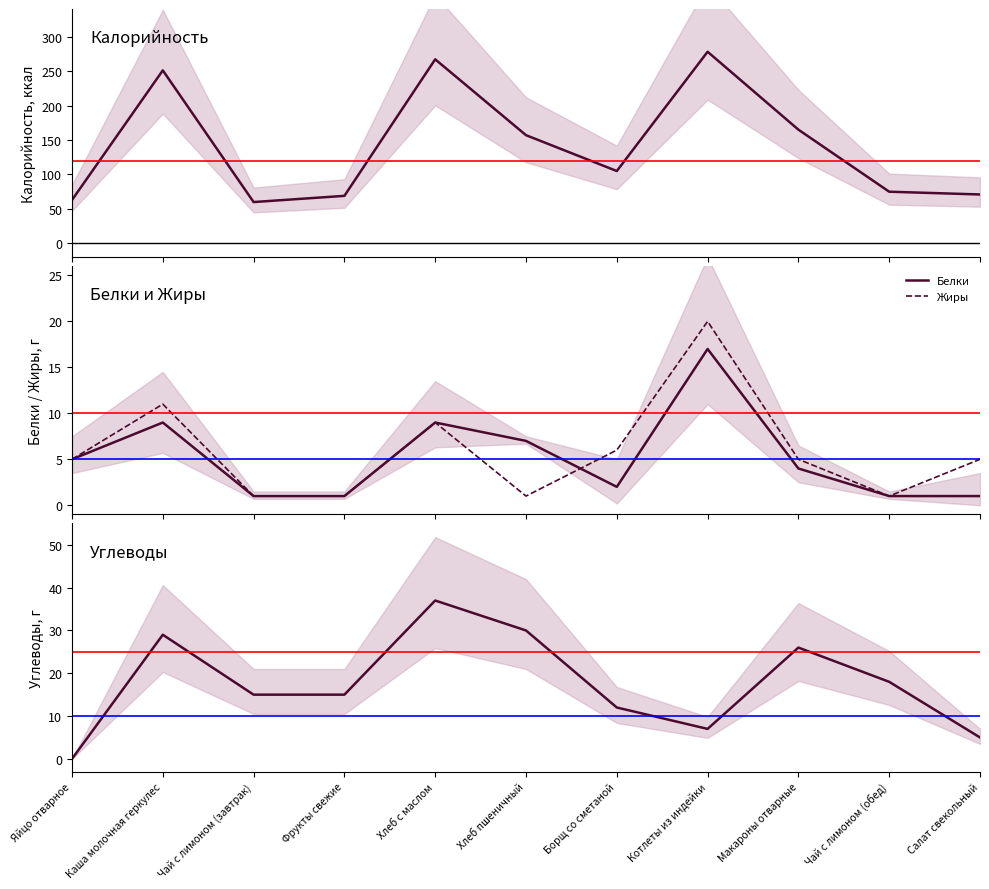

Is it true that Жиры equals 8 at Макароны отварные?

False